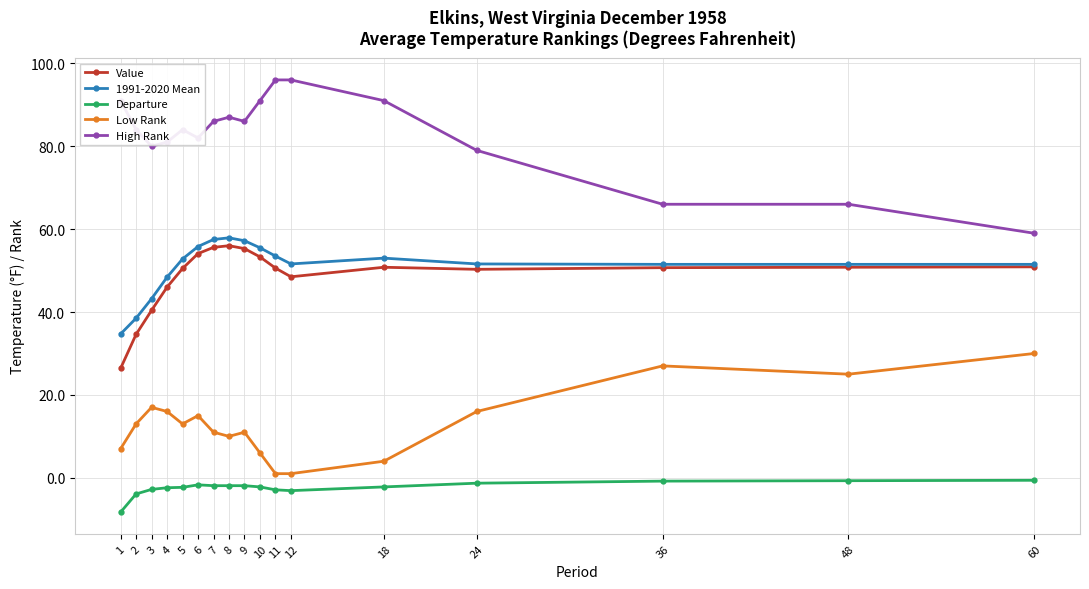

What is the spread (max minus min) of values at 4?

83.4